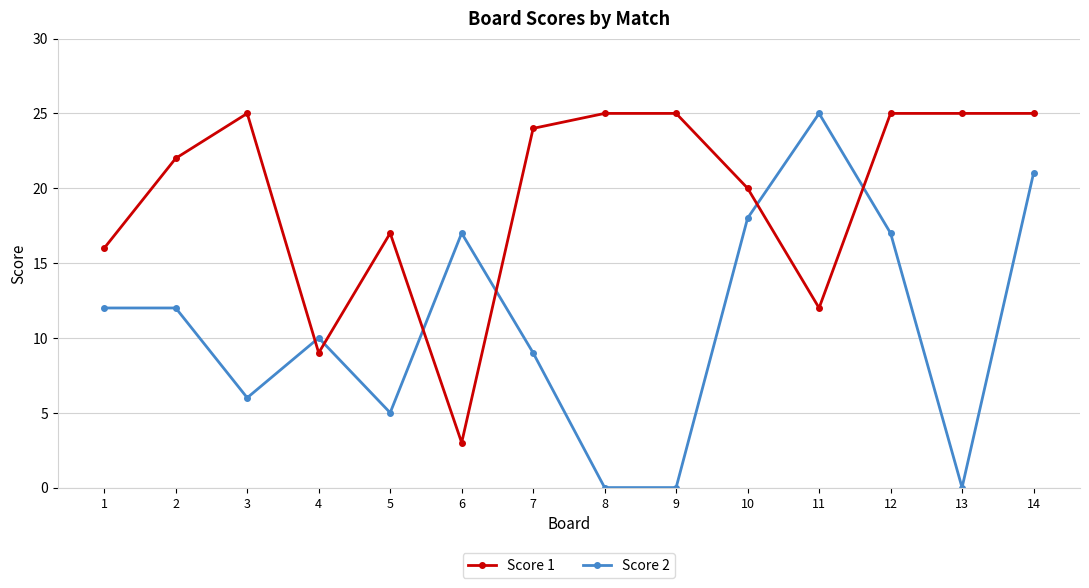

Reading left to right, transcribe all the data shown in this chart.

Score 1: 16	22	25	9	17	3	24	25	25	20	12	25	25	25
Score 2: 12	12	6	10	5	17	9	0	0	18	25	17	0	21